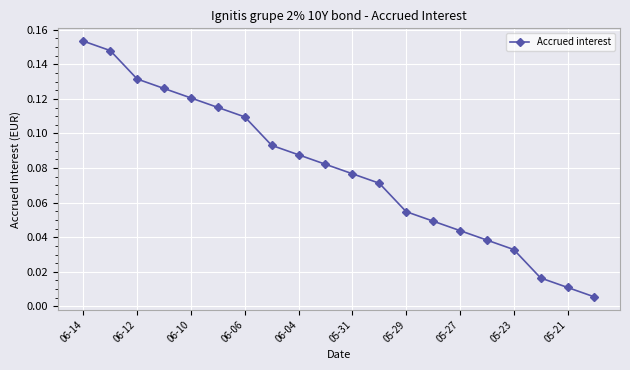

True or false: the data has more than 1 interior local peaks.

False